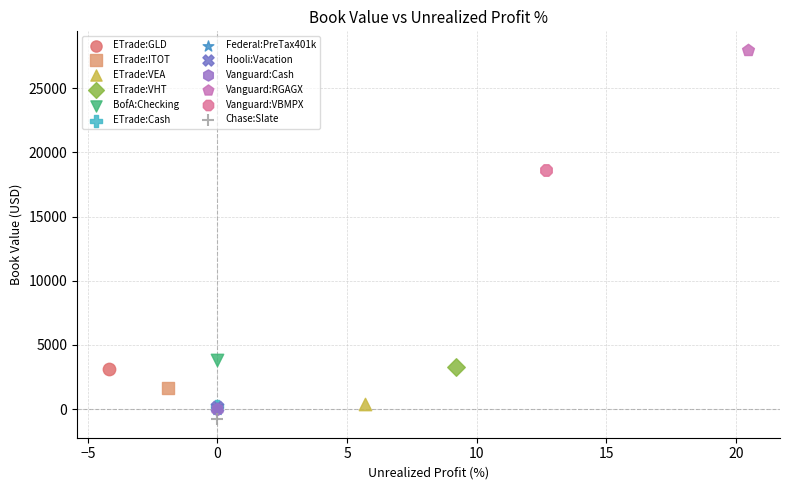

What are all the series names shown in the legend?

ETrade:GLD, ETrade:ITOT, ETrade:VEA, ETrade:VHT, BofA:Checking, ETrade:Cash, Federal:PreTax401k, Hooli:Vacation, Vanguard:Cash, Vanguard:RGAGX, Vanguard:VBMPX, Chase:Slate